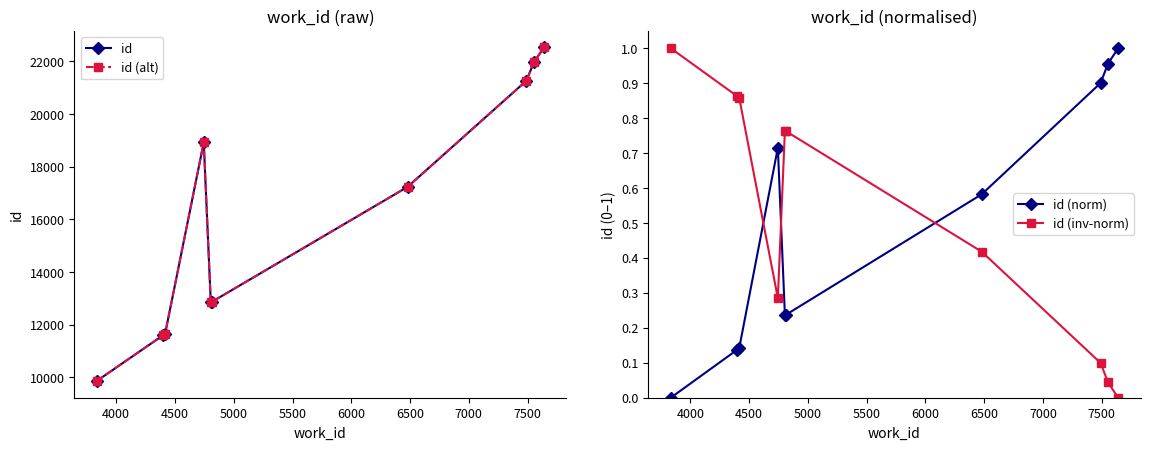

After their last crossing, which series has the higher values: id (norm) or id (inv-norm)?

id (norm)